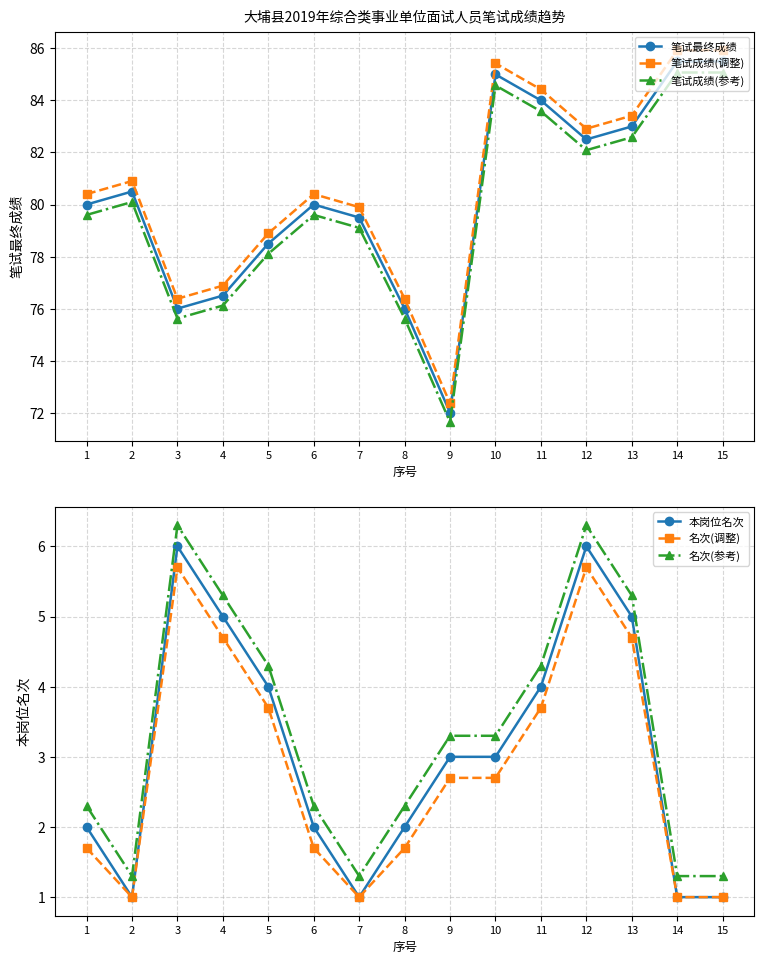

What is the smallest value displayed?

1.0